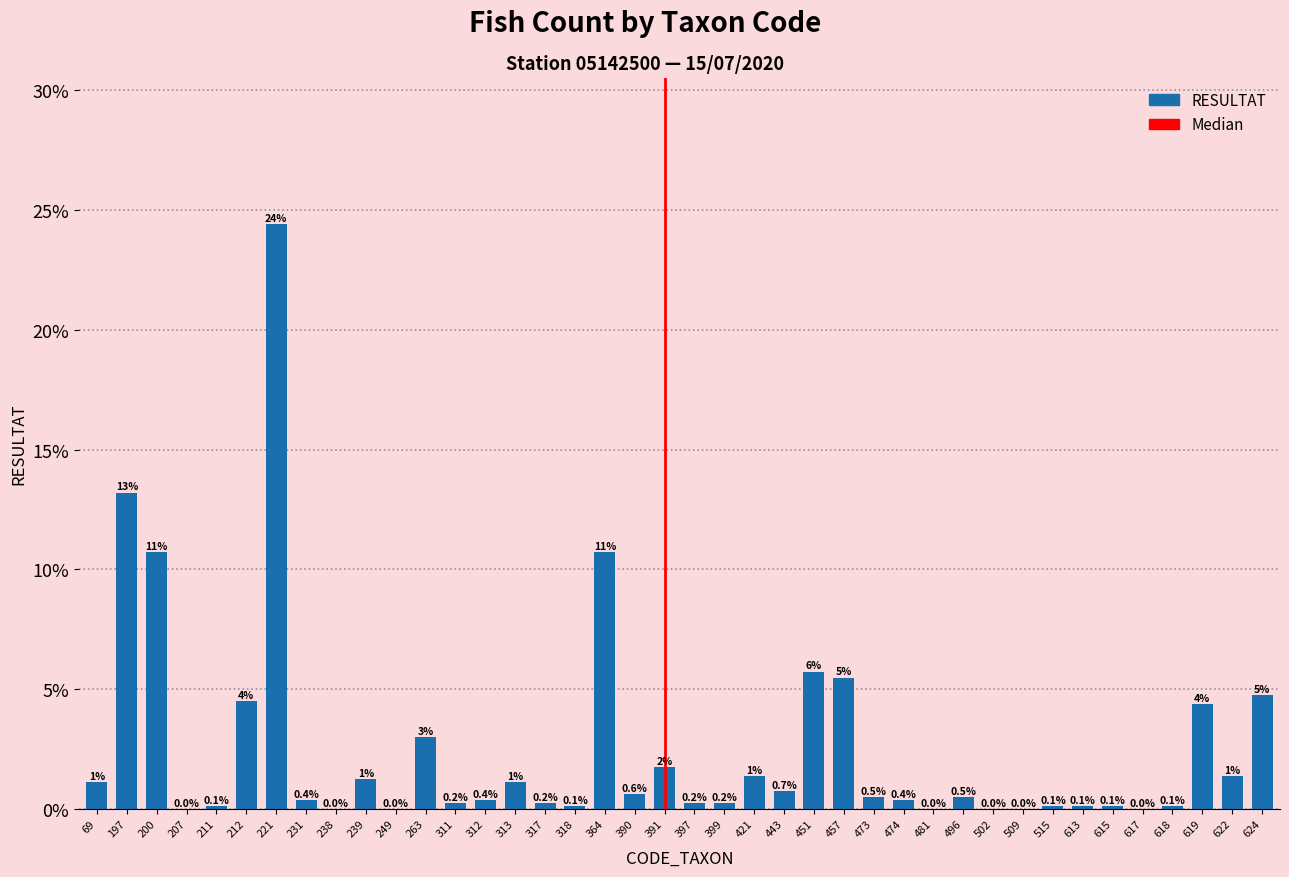

List the labels in order of value, largest first.

221, 197, 200, 364, 451, 457, 624, 212, 619, 263, 391, 421, 622, 239, 69, 313, 443, 390, 473, 496, 231, 312, 474, 311, 317, 397, 399, 211, 318, 515, 613, 615, 618, 207, 238, 249, 481, 502, 509, 617